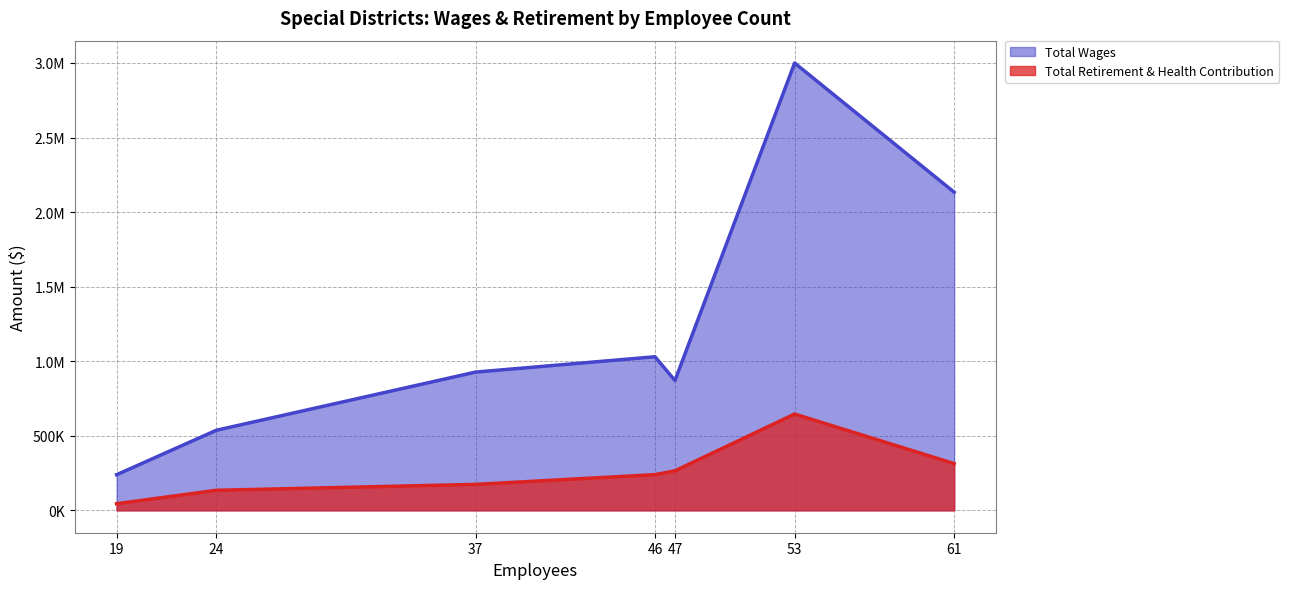

What is the approximate value of Total Wages at 37?

927125.5